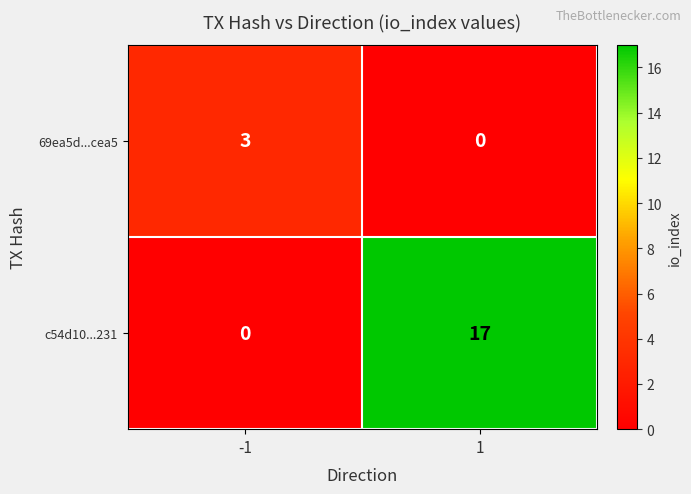

True or false: 69ea5d...cea5 has a value of 3 at -1.

True